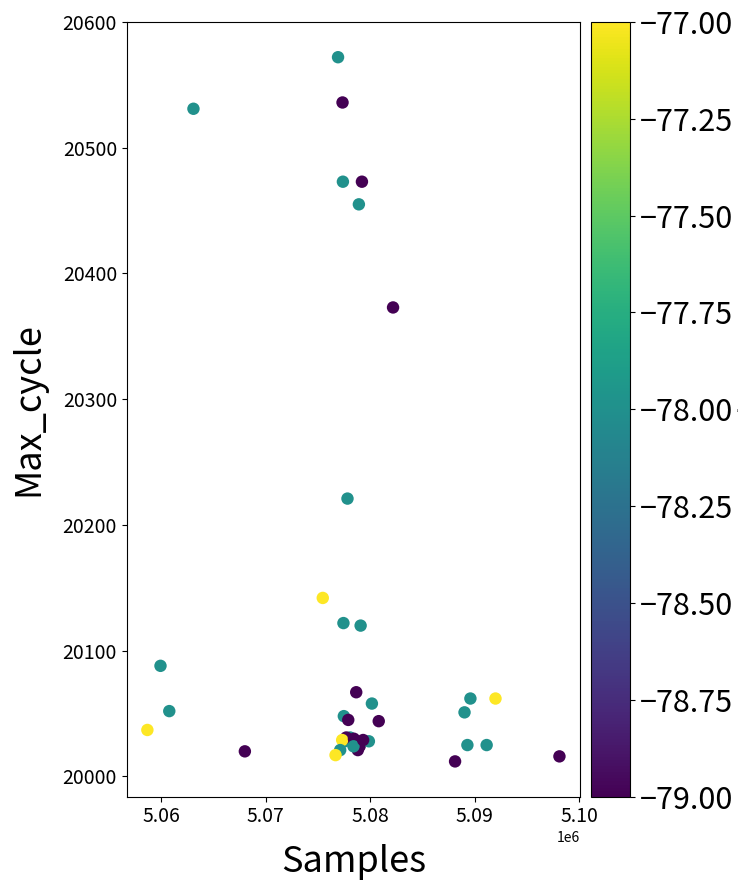

What Y value in the scatter plot is closest to 20292?

20221